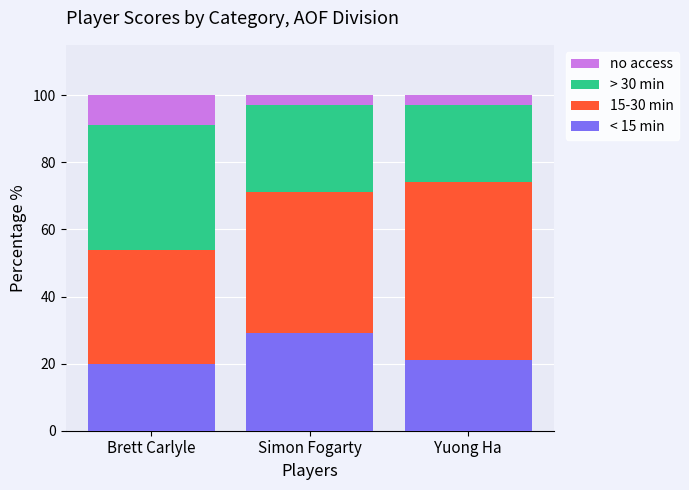

True or false: < 15 min has a value of 21 at Yuong Ha.

True